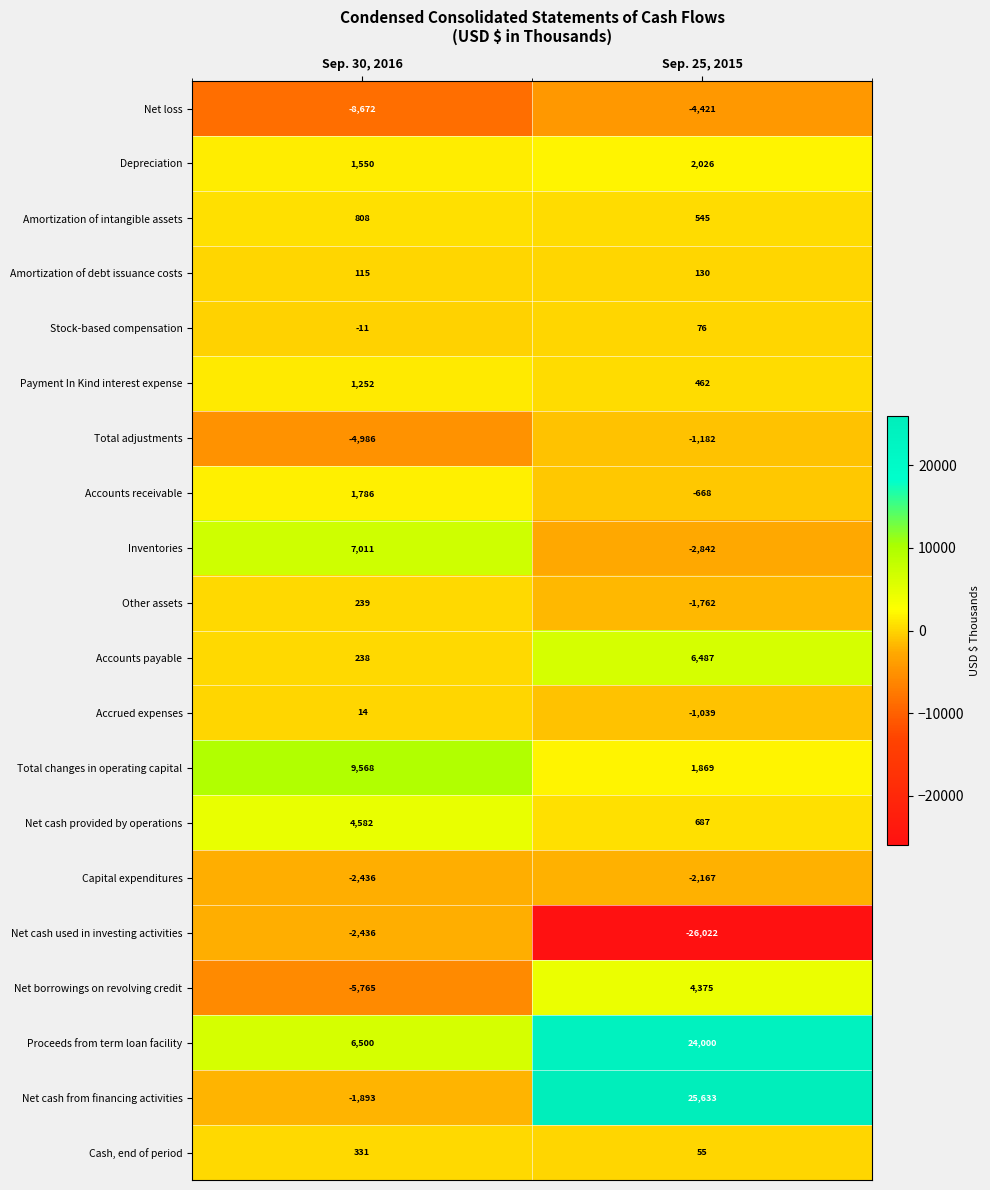

What is the average value of the Payment In Kind interest expense series?

857